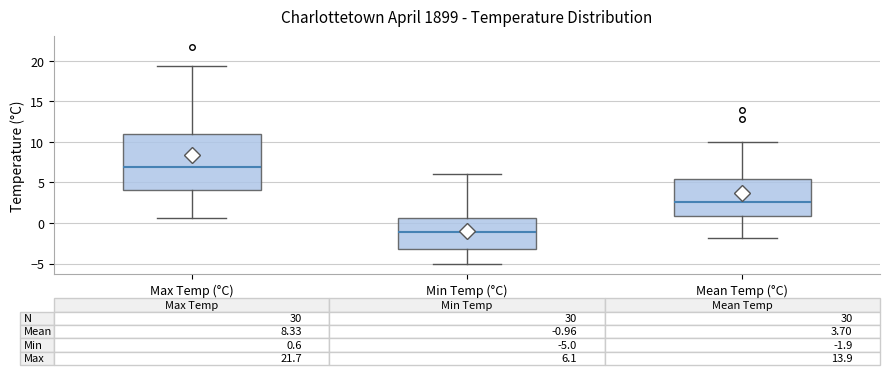

Comparing the boxes themselves (not the whiskers), which one is the tallest?

Max Temp (°C)